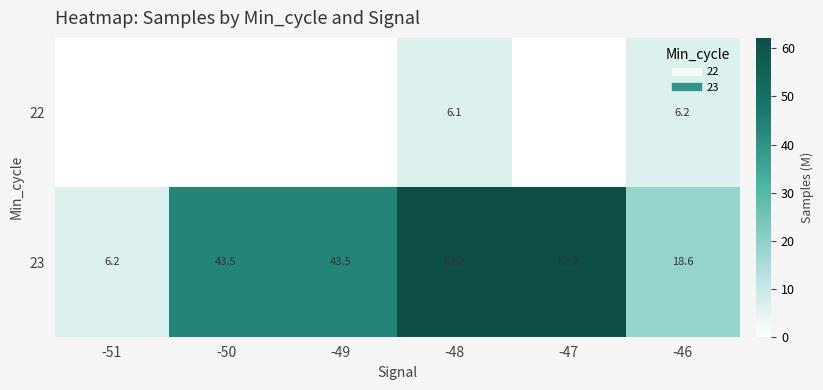

Which label corresponds to the smallest value in the chart?

-51